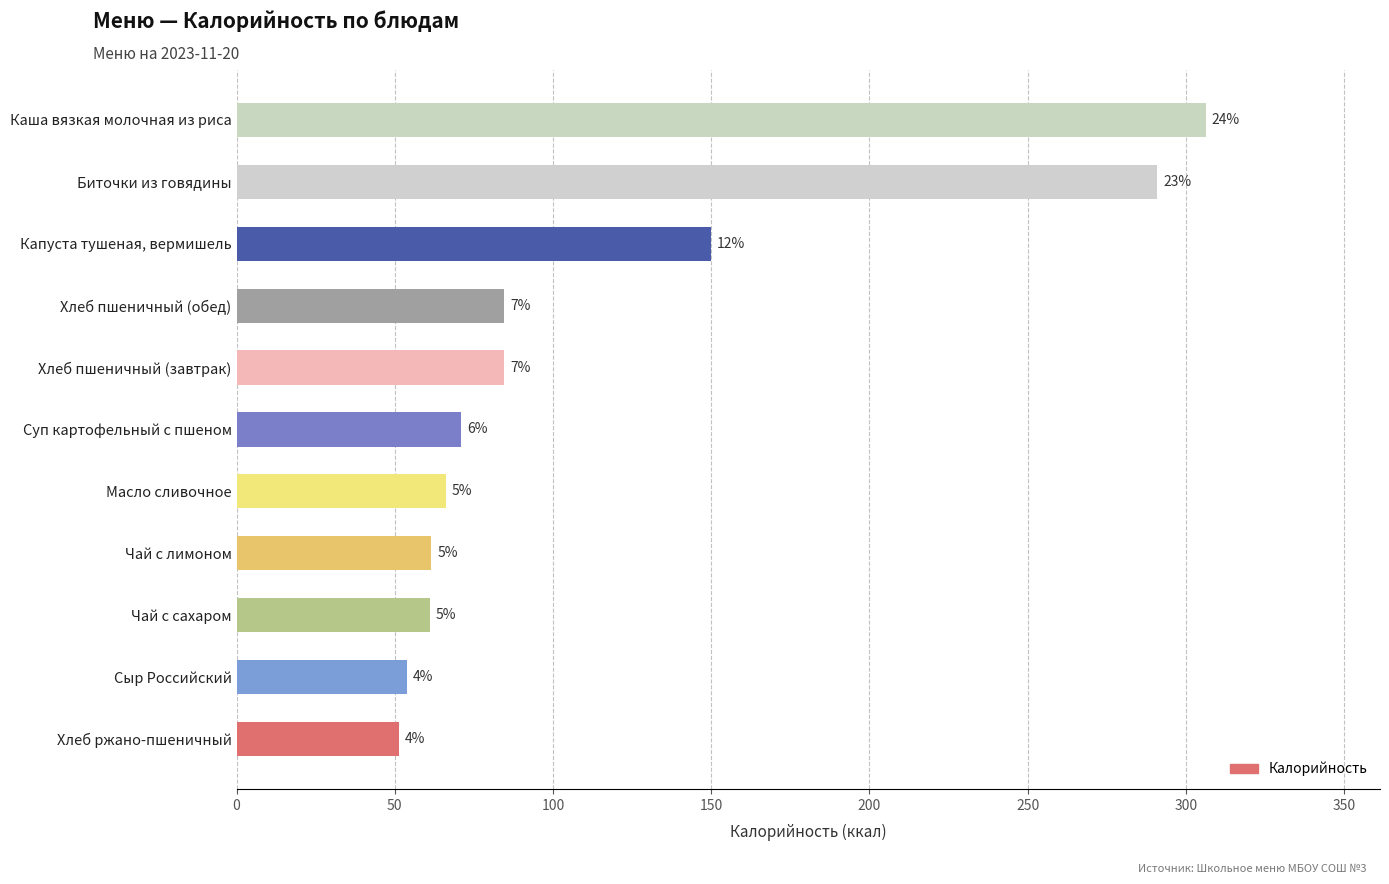

What is the minimum value shown in the chart?

51.2